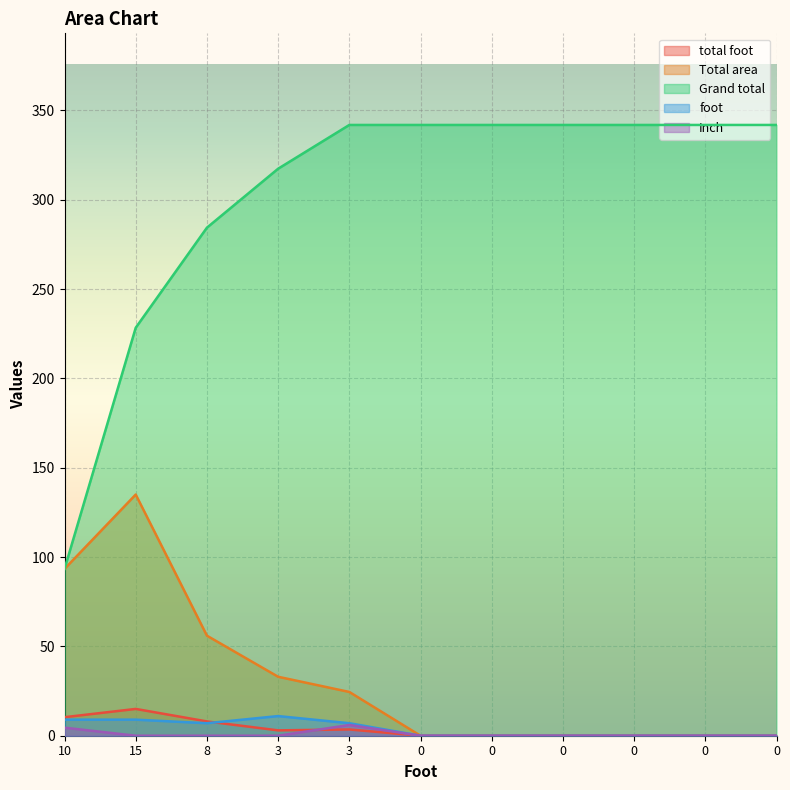

True or false: Grand total and total foot intersect in this chart.

False